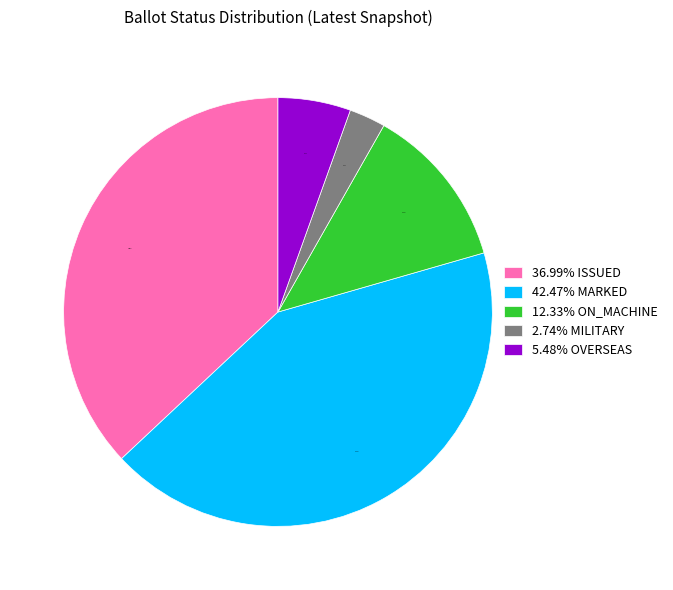

Is there any slice that represents more than half of the pie?

No